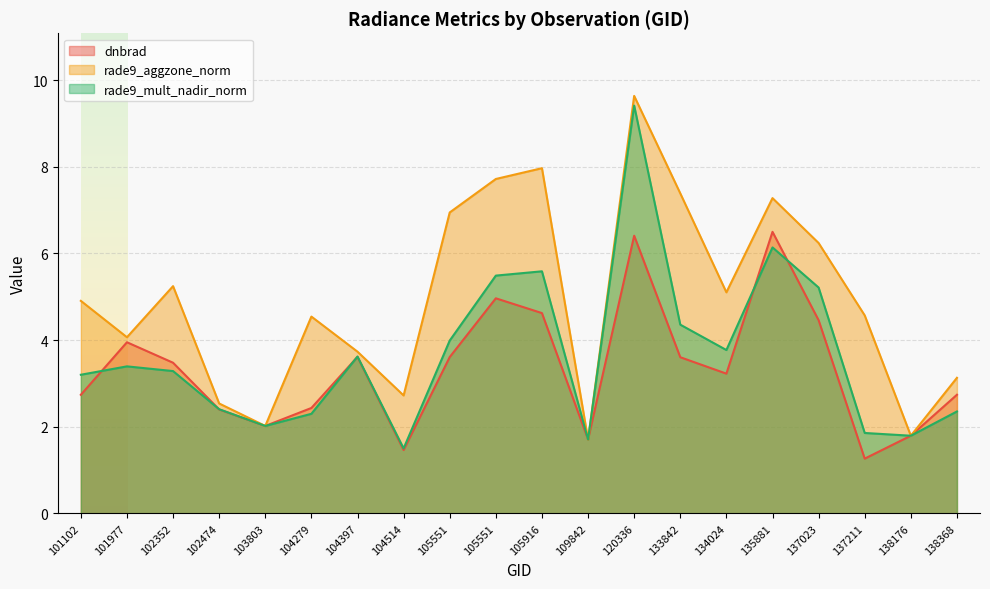

What is the average value of the rade9_mult_nadir_norm series?

3.7